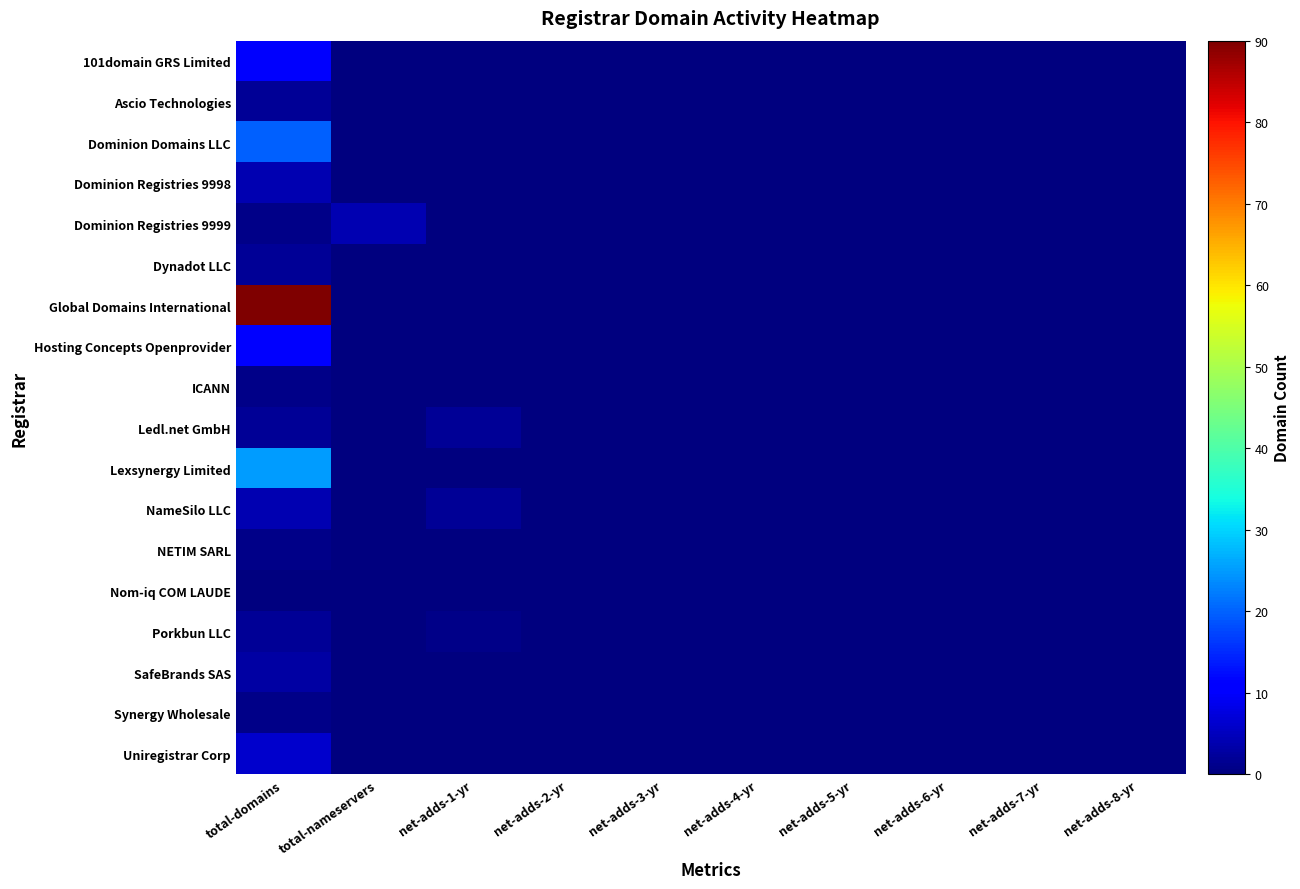

At which category is the sum across all series the highest?

total-domains